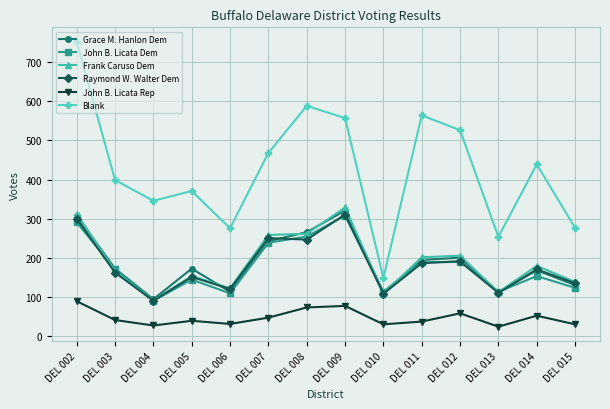

True or false: Grace M. Hanlon Dem and John B. Licata Rep intersect in this chart.

False